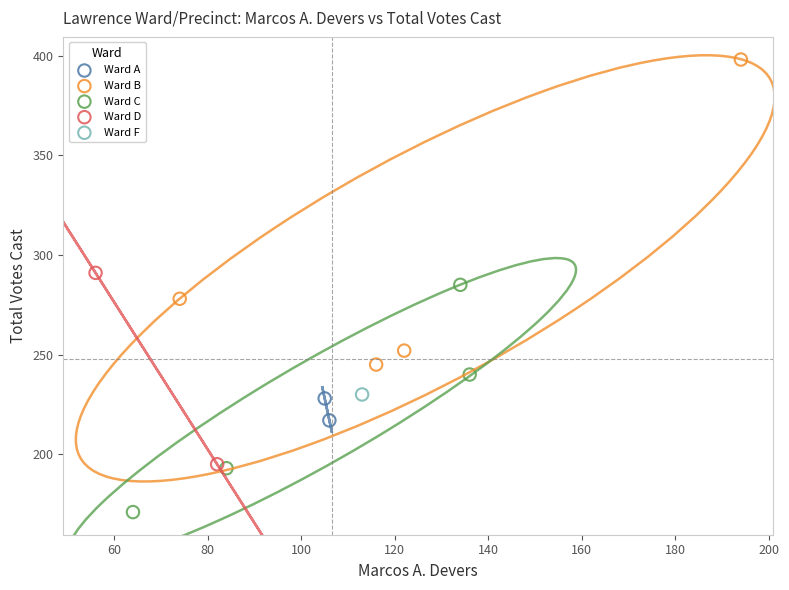

Which series contains the highest Y value?

Ward B